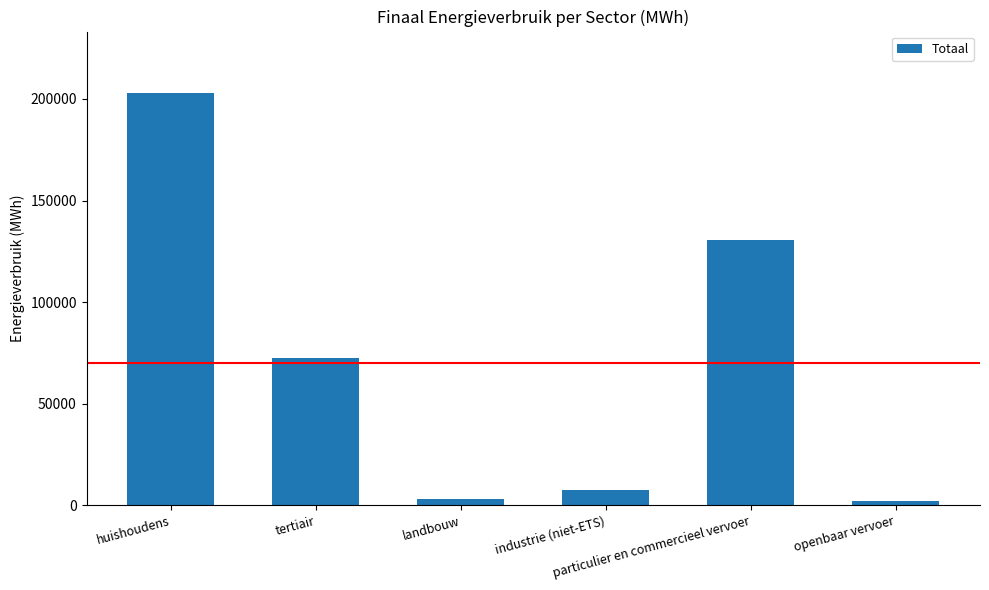

How many bars are there in total?

6